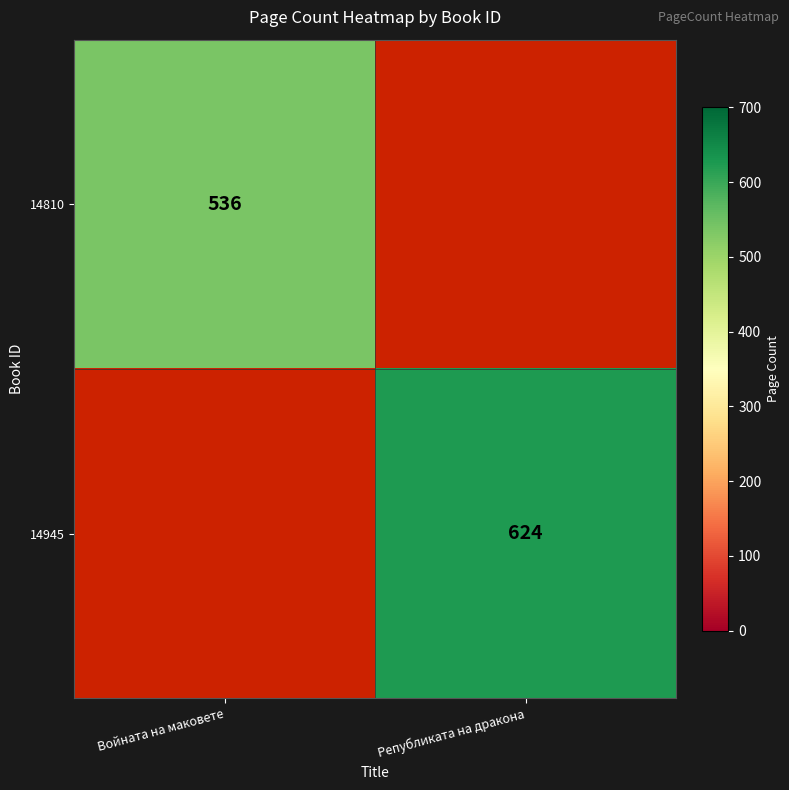

True or false: 14945 has a value of 354.1 at Републиката на дракона.

False